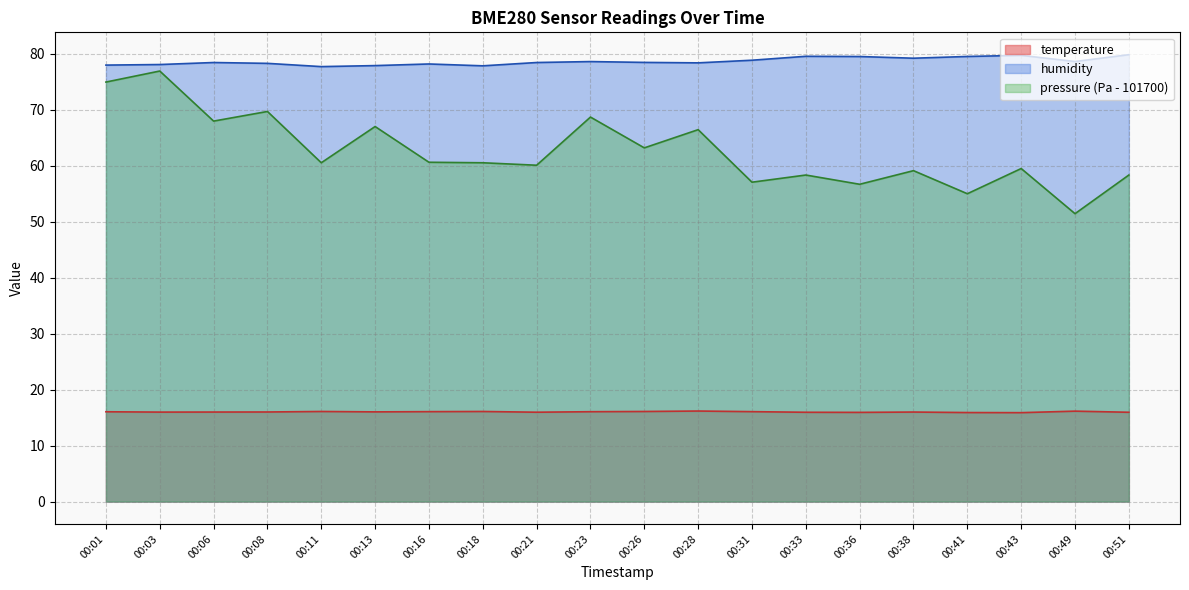

Which label corresponds to the smallest value in the chart?

00:43